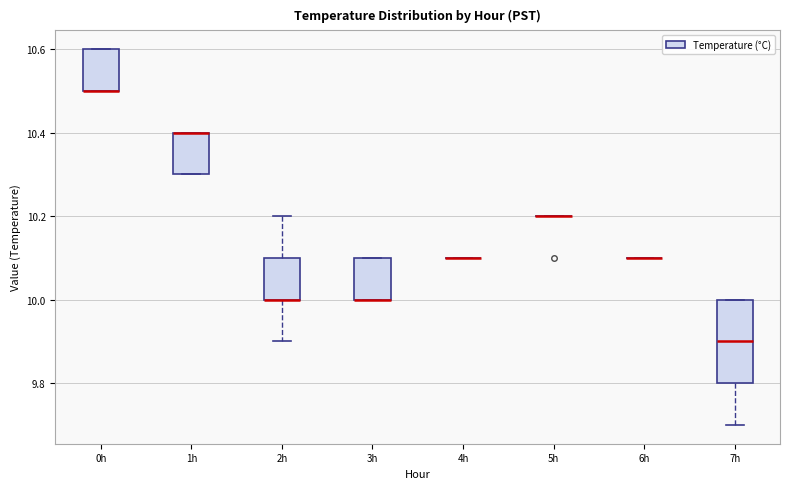

Reading left to right, transcribe this box plot: for each box, give where its median line is, the range the box spans, and where its two whiskers end, as read against the y-axis. The values are not printed on the chart, so give them approximately, as read against the axis.

0h: median 10.5 (drawn on the box's lower edge), box 10.5 to 10.6, whiskers 10.5 to 10.6
1h: median 10.4 (drawn on the box's upper edge), box 10.3 to 10.4, whiskers 10.3 to 10.4
2h: median 10.0 (drawn on the box's lower edge), box 10.0 to 10.1, whiskers 9.9 to 10.2
3h: median 10.0 (drawn on the box's lower edge), box 10.0 to 10.1, whiskers 10.0 to 10.1
4h: box collapsed to a line at 10.1, whiskers 10.1 to 10.1
5h: box collapsed to a line at 10.2, whiskers 10.2 to 10.2
6h: box collapsed to a line at 10.1, whiskers 10.1 to 10.1
7h: median 9.9, box 9.8 to 10.0, whiskers 9.7 to 10.0